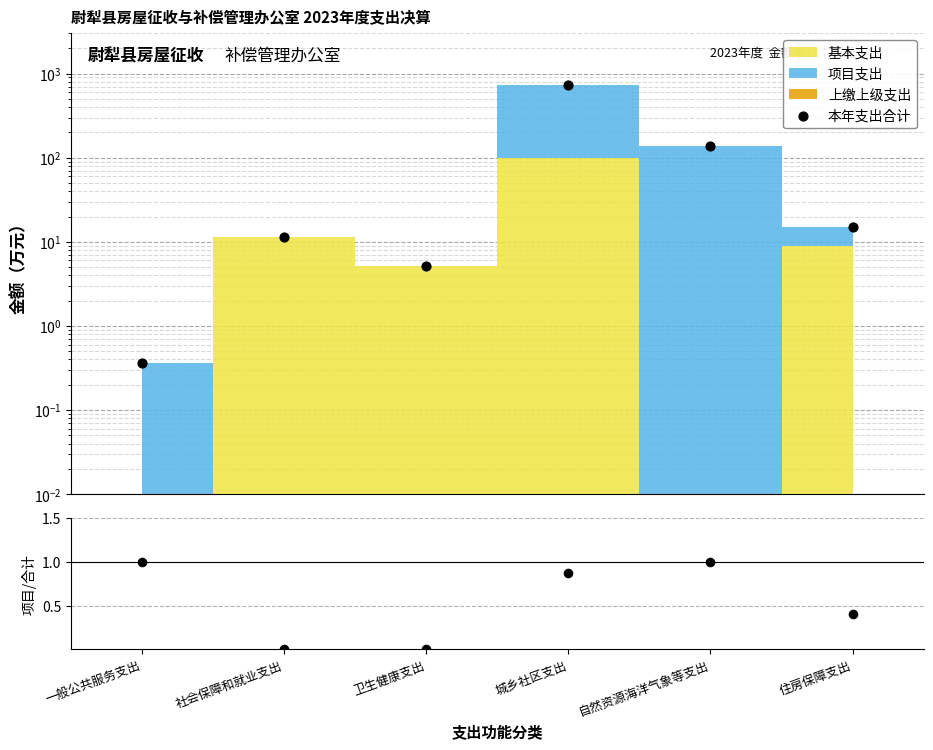

Which series contains the highest Y value?

本年支出合计